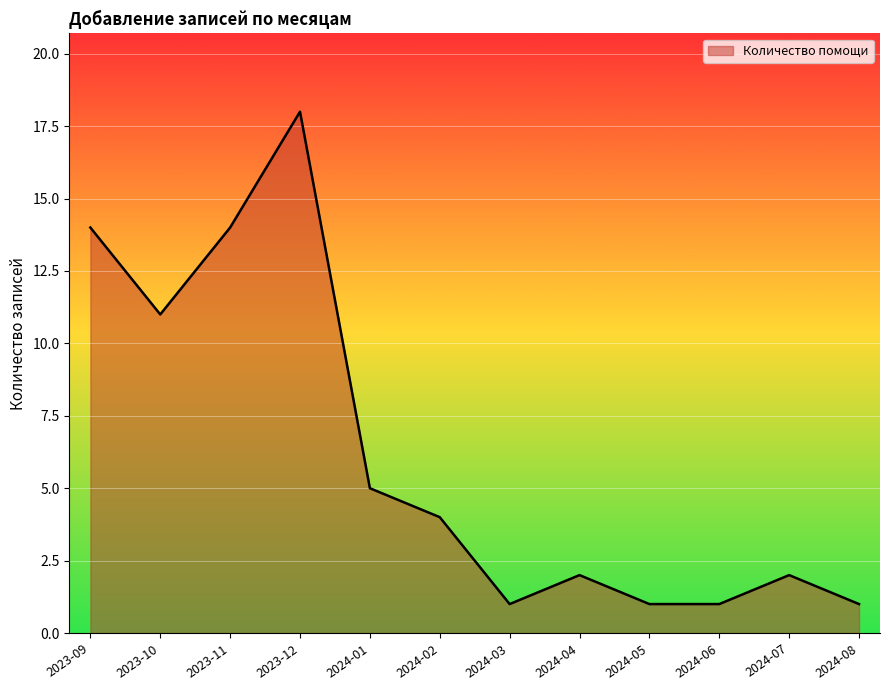

What position from the right is 2024-03?

6